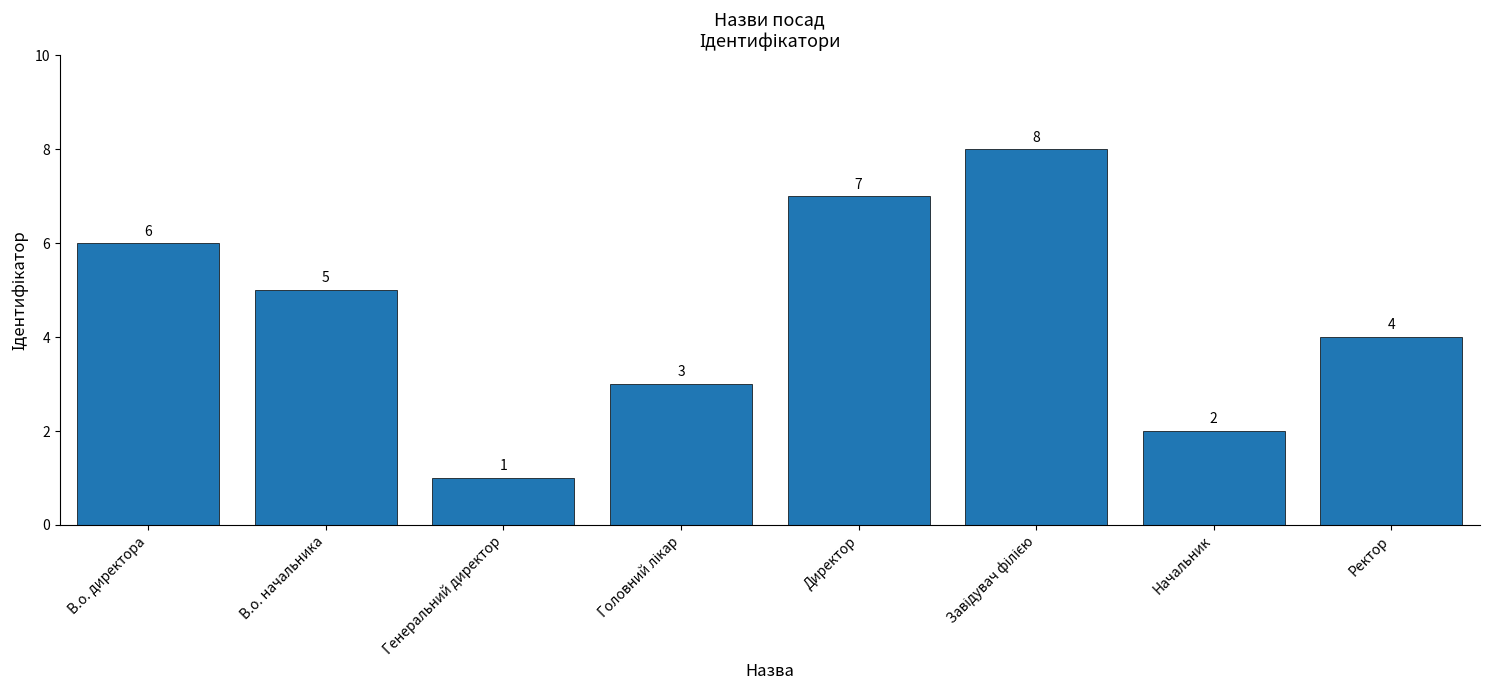

Count the values in the range 3 to 7.

5